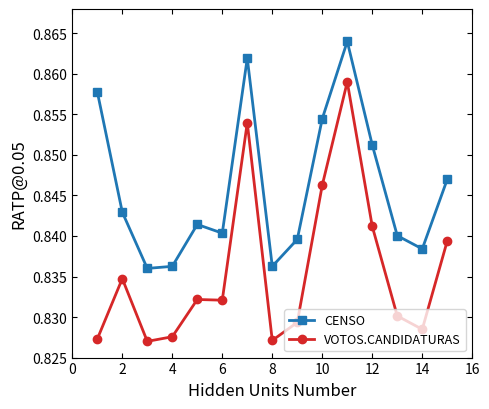

True or false: CENSO has more than 1 points higher than both neighbors.

True